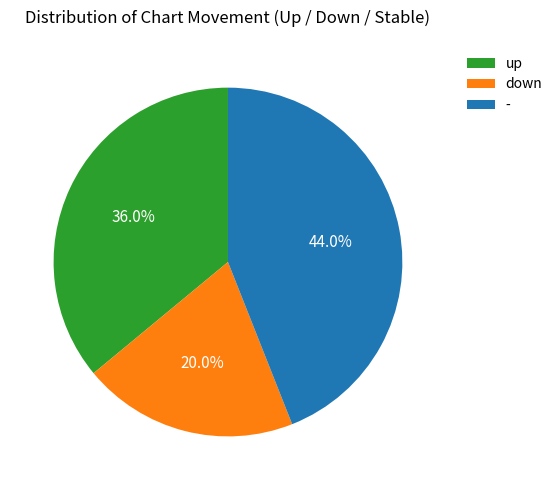

What is the smallest slice in the pie chart?

down